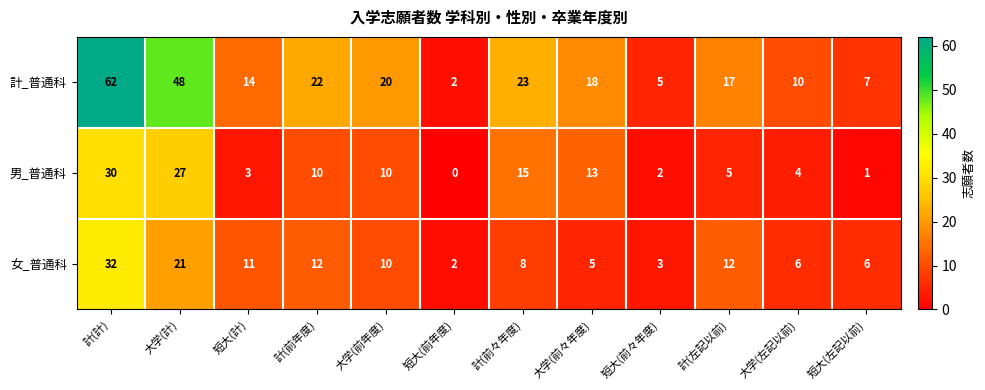

Which category has the lowest value in the 男_普通科 series?

短大(前年度)